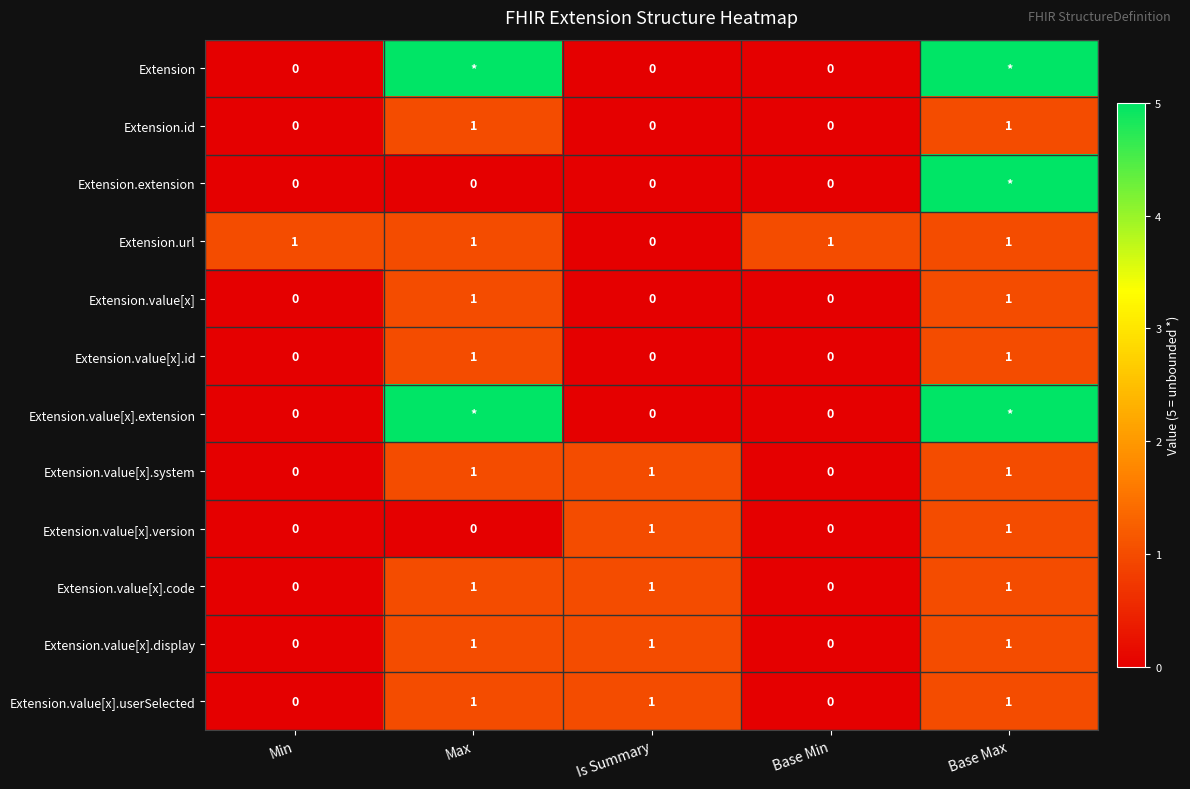

At which category does the chart reach its minimum across all series?

Min